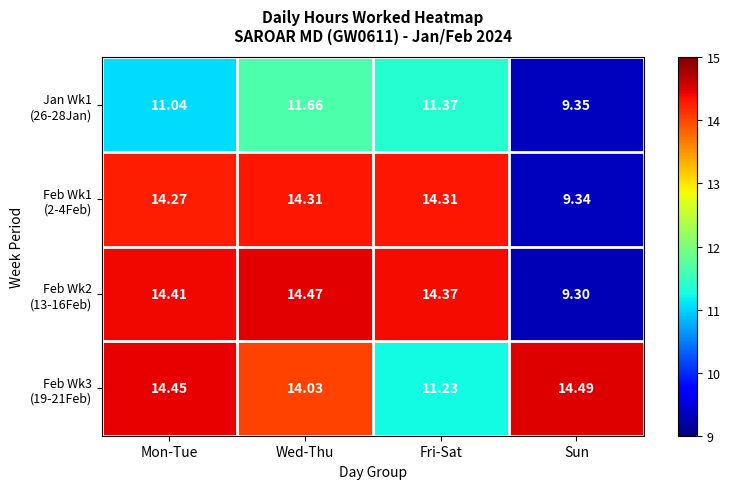

Which label corresponds to the smallest value in the chart?

Sun